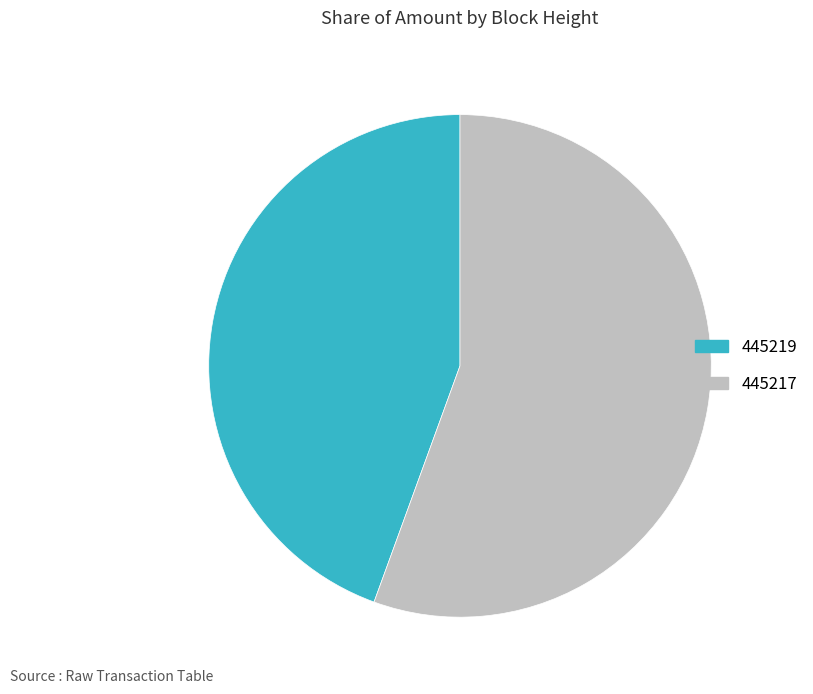

Rank the categories by value from highest to lowest.

445217, 445219